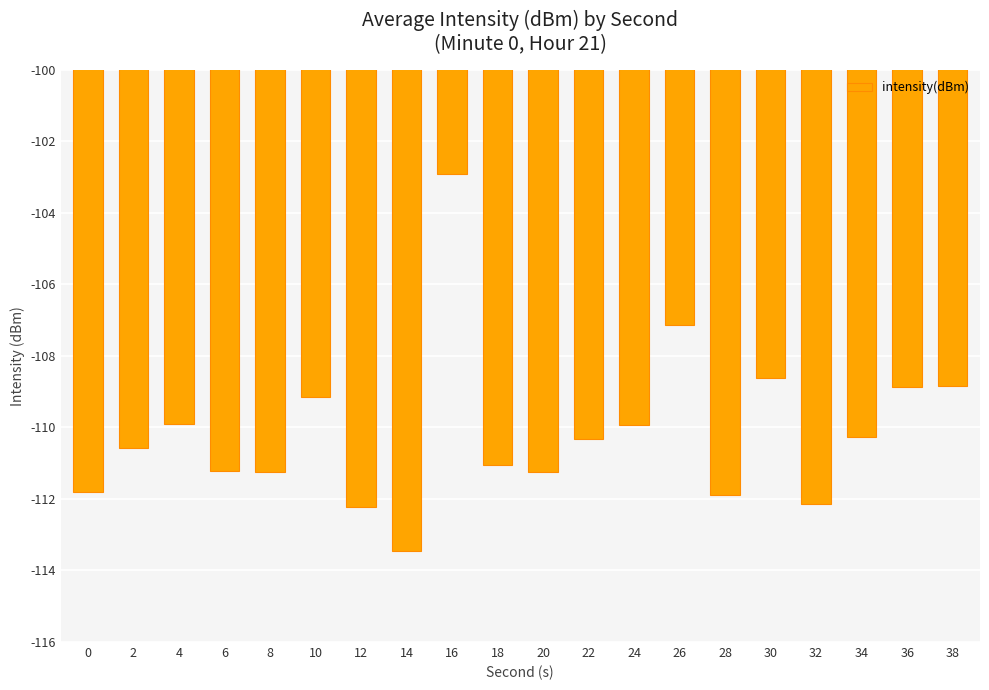

What value does the data have at 38?

-108.8